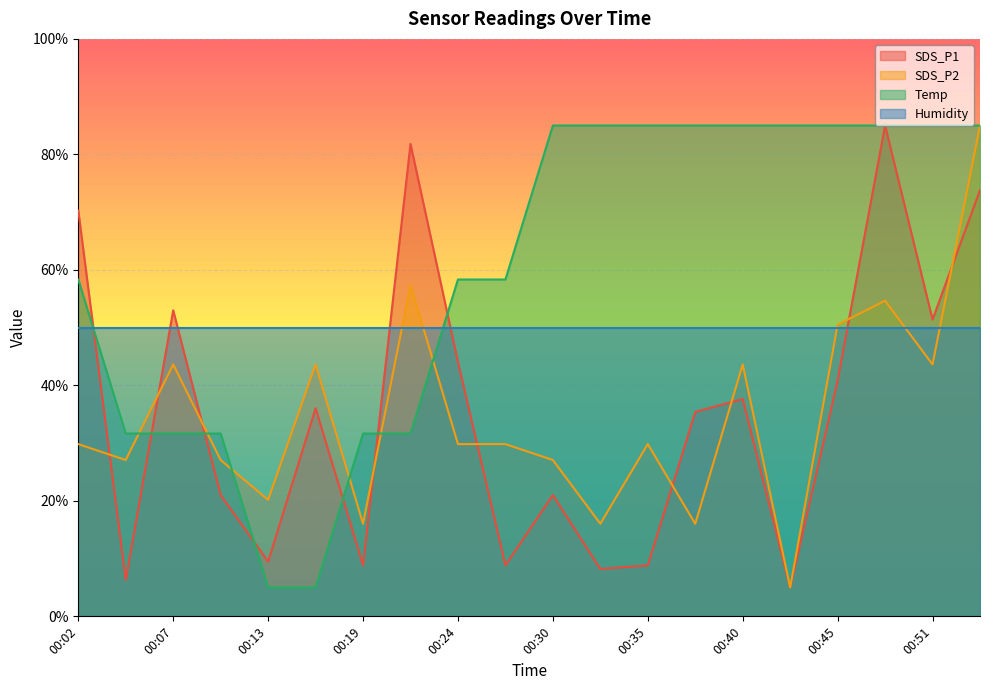

Which series has the largest total across all categories?

Temp